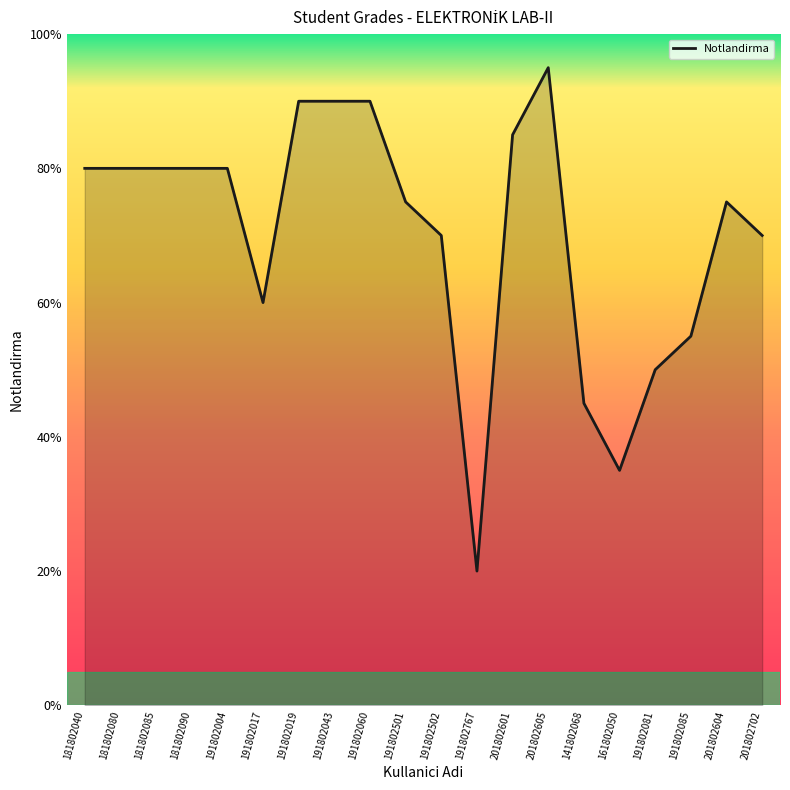

Does the chart display data point markers on the line(s)?

No